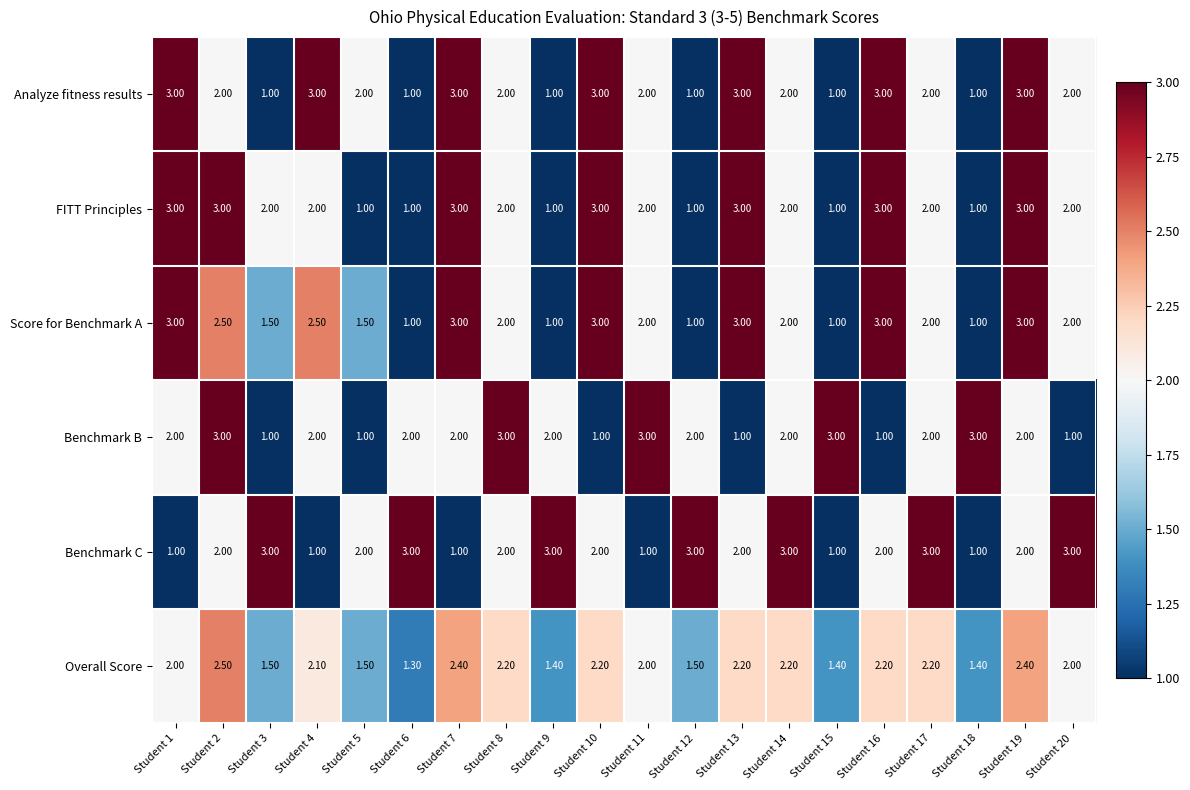

At which category is the sum across all series the highest?

Student 19